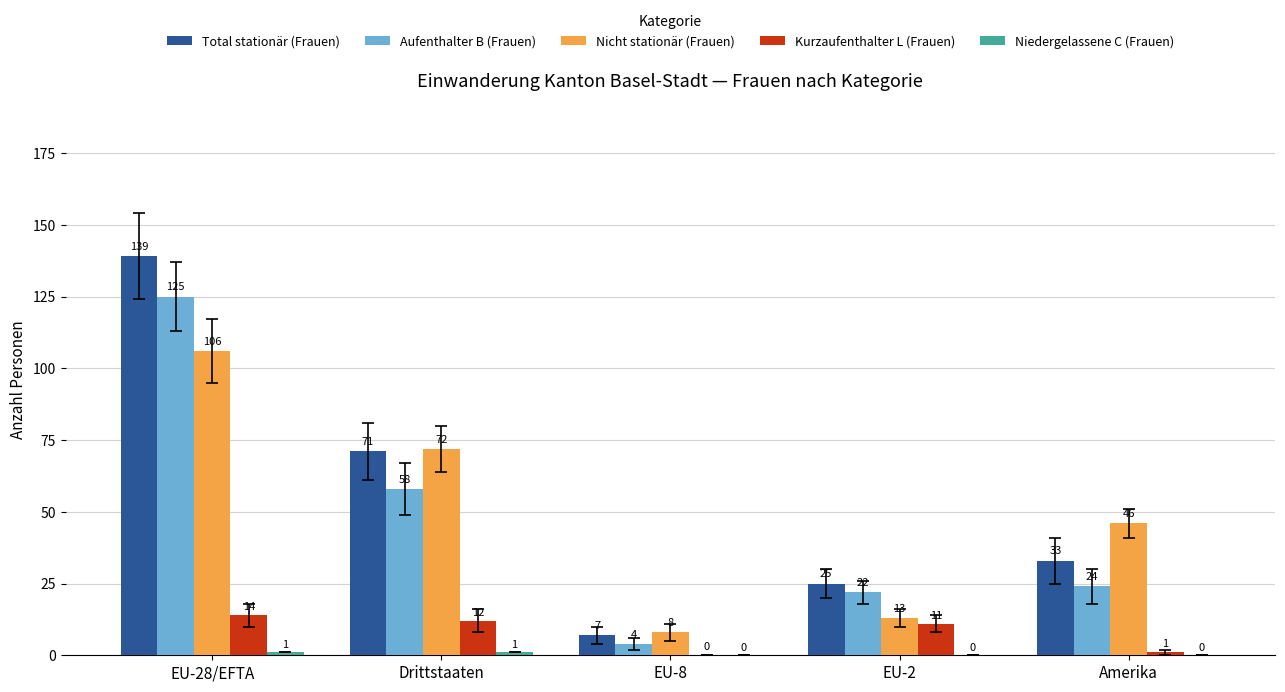

What is the sum of all Nicht stationär (Frauen) values?

245